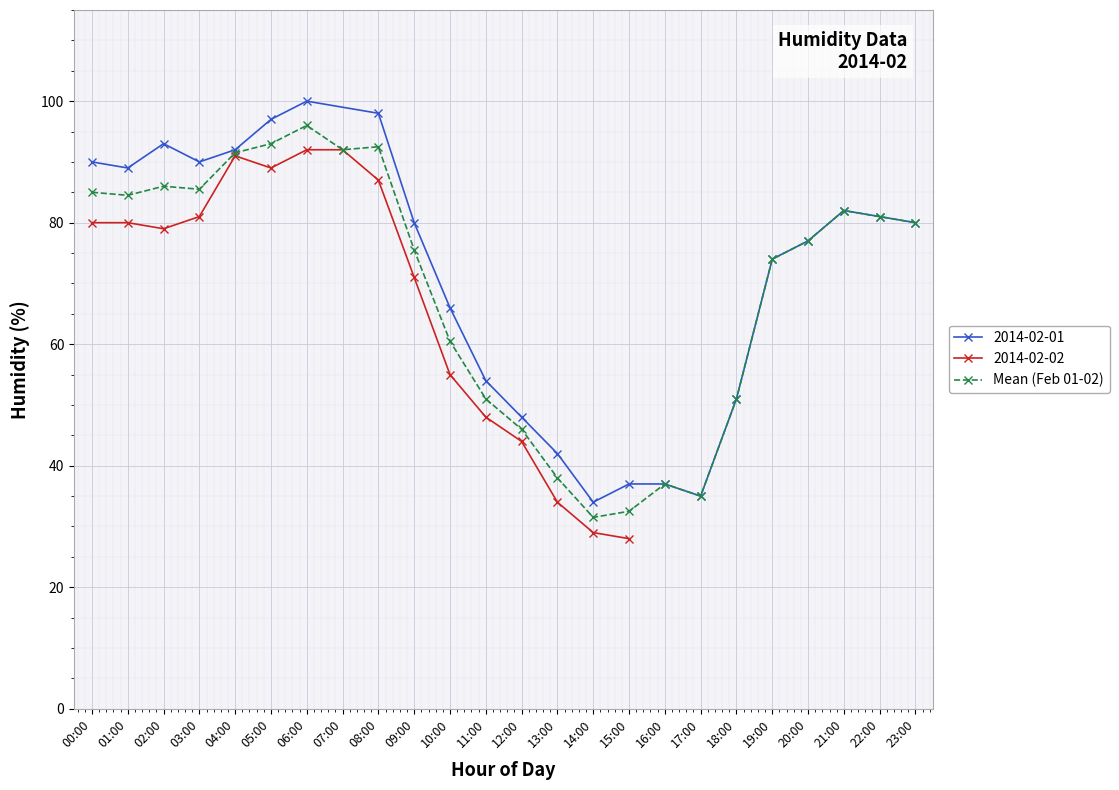

Rank the categories by value from lowest to highest.

14:00, 15:00, 17:00, 16:00, 13:00, 12:00, 11:00, 18:00, 10:00, 19:00, 09:00, 20:00, 23:00, 22:00, 21:00, 01:00, 00:00, 03:00, 02:00, 04:00, 07:00, 08:00, 05:00, 06:00